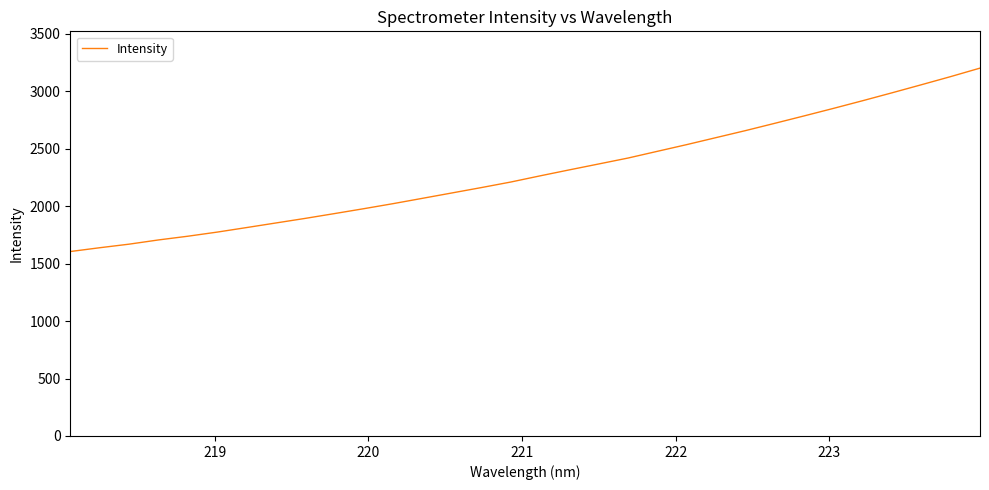

What is the difference between the maximum and minimum values?

1596.9